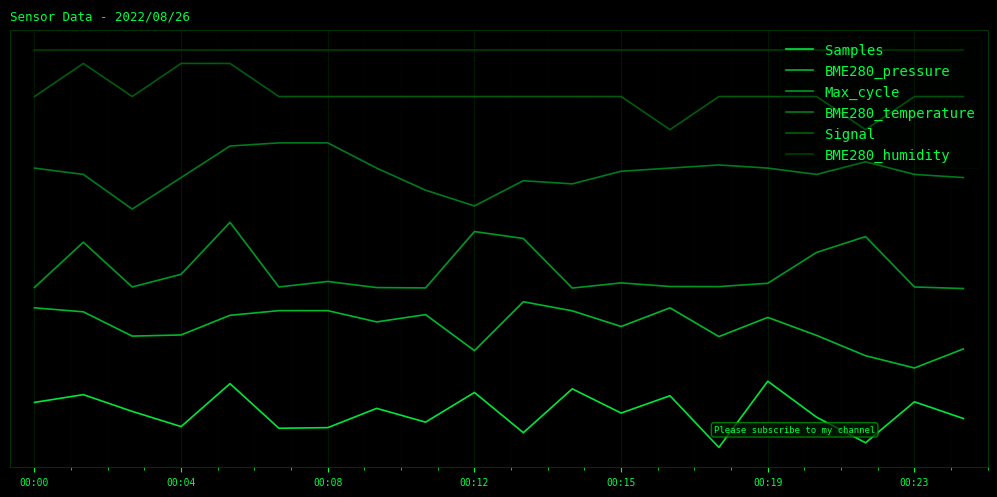

Is this an area chart (filled region under the line)?

No